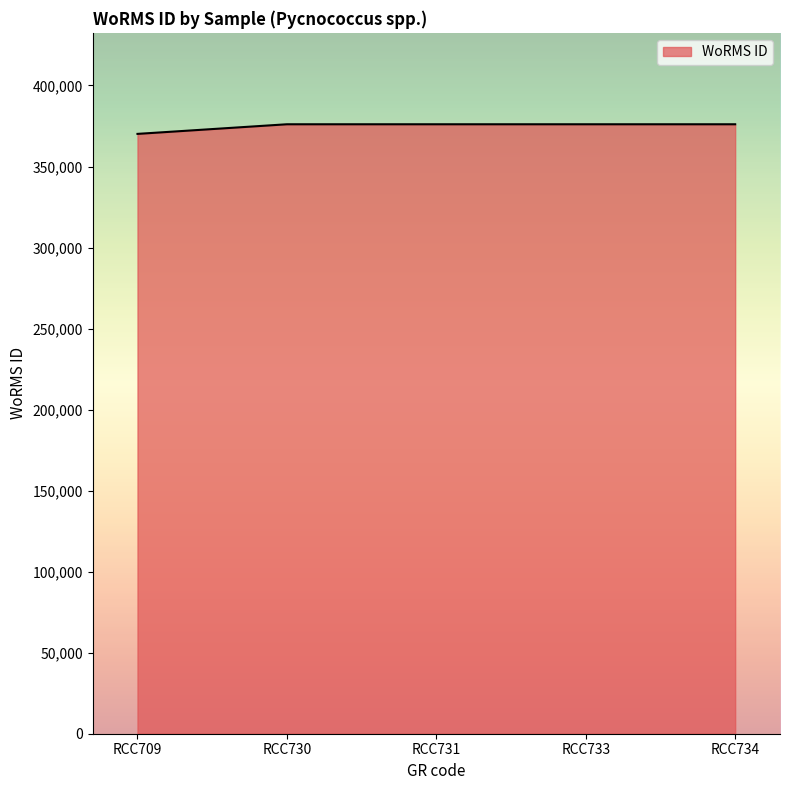

Reading right to left, what are all the values shown in this chart?

376073	376073	376073	376073	370136